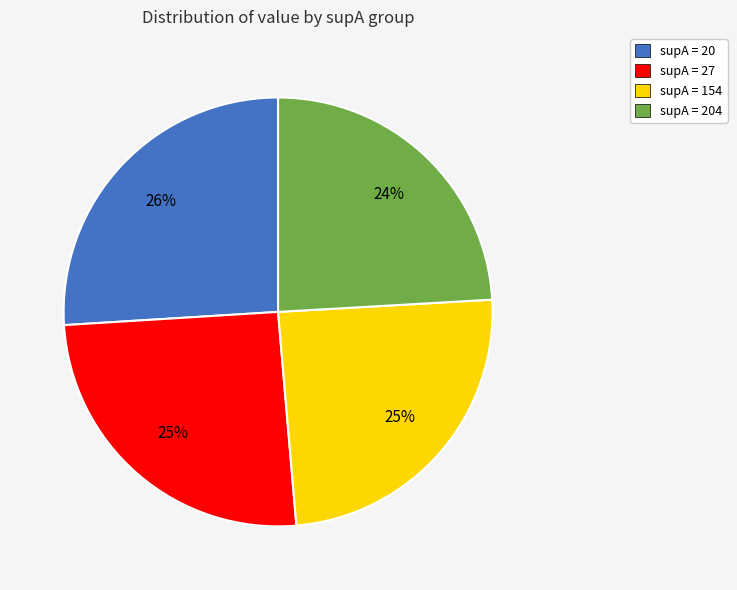

How many segments does this pie chart have?

4